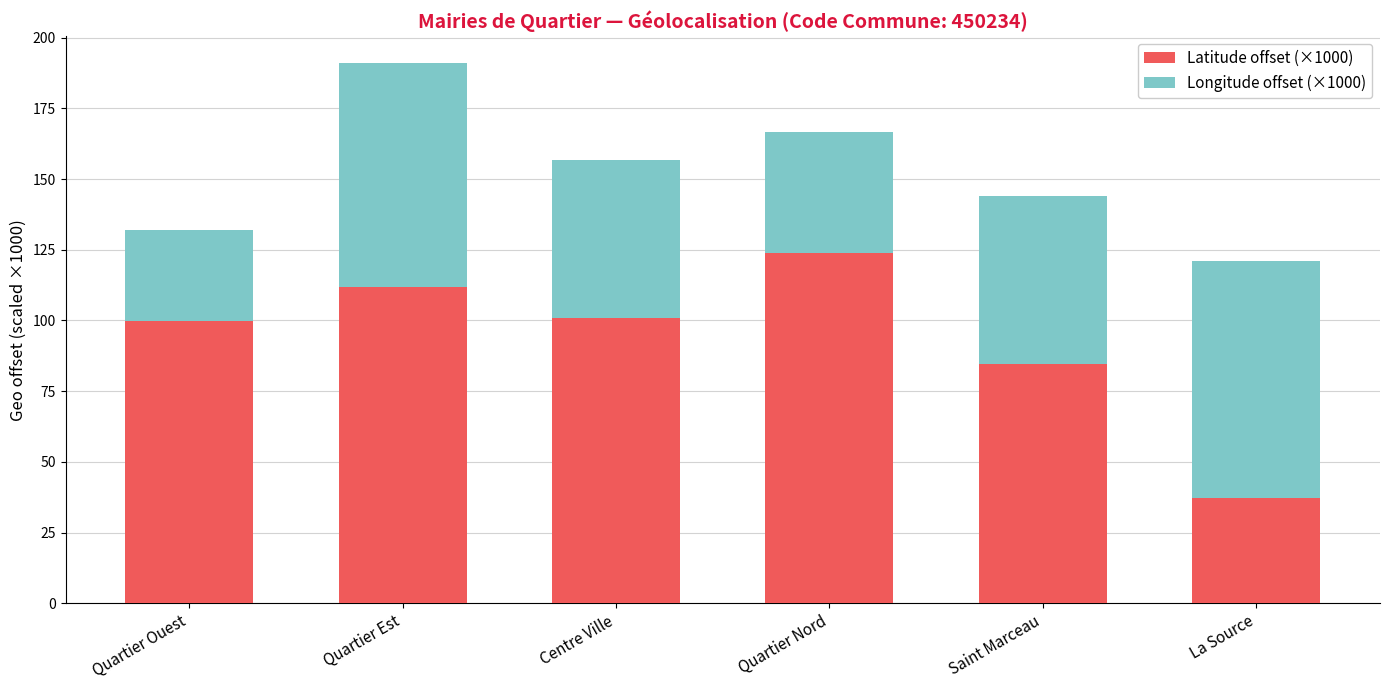

What is the approximate value of Latitude offset (×1000) at Quartier Nord?

123.8